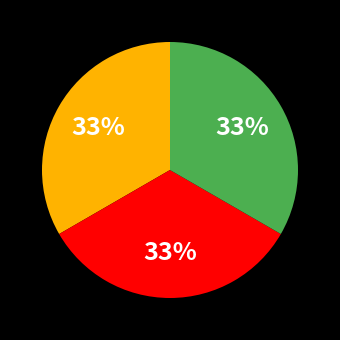

How many segments does this pie chart have?

3